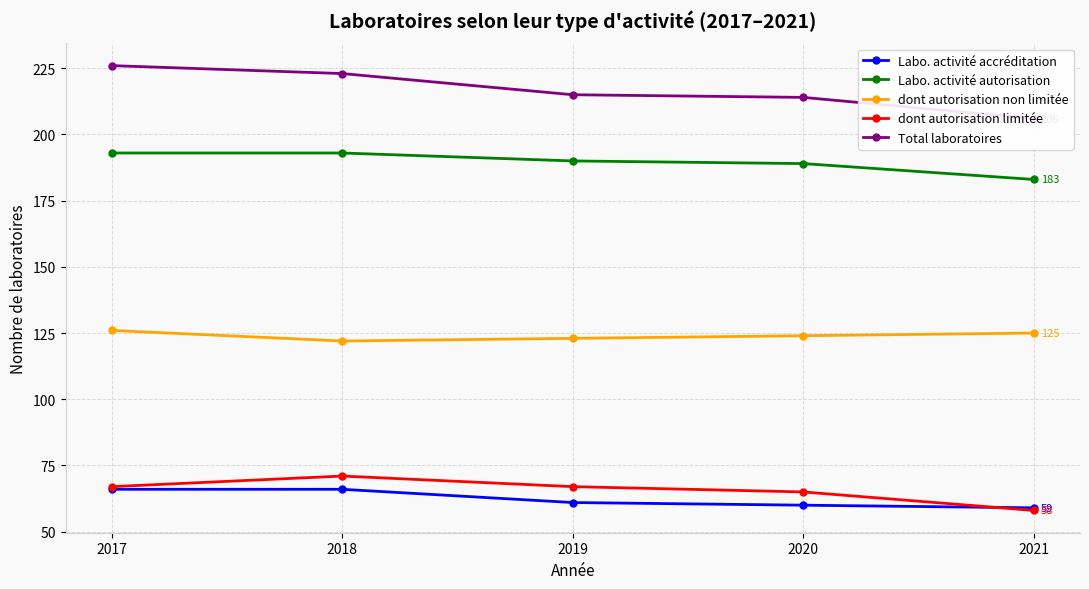

Reading left to right, transcribe all the data shown in this chart.

Labo. activité accréditation: 66	66	61	60	59
Labo. activité autorisation: 193	193	190	189	183
dont autorisation non limitée: 126	122	123	124	125
dont autorisation limitée: 67	71	67	65	58
Total laboratoires: 226	223	215	214	206